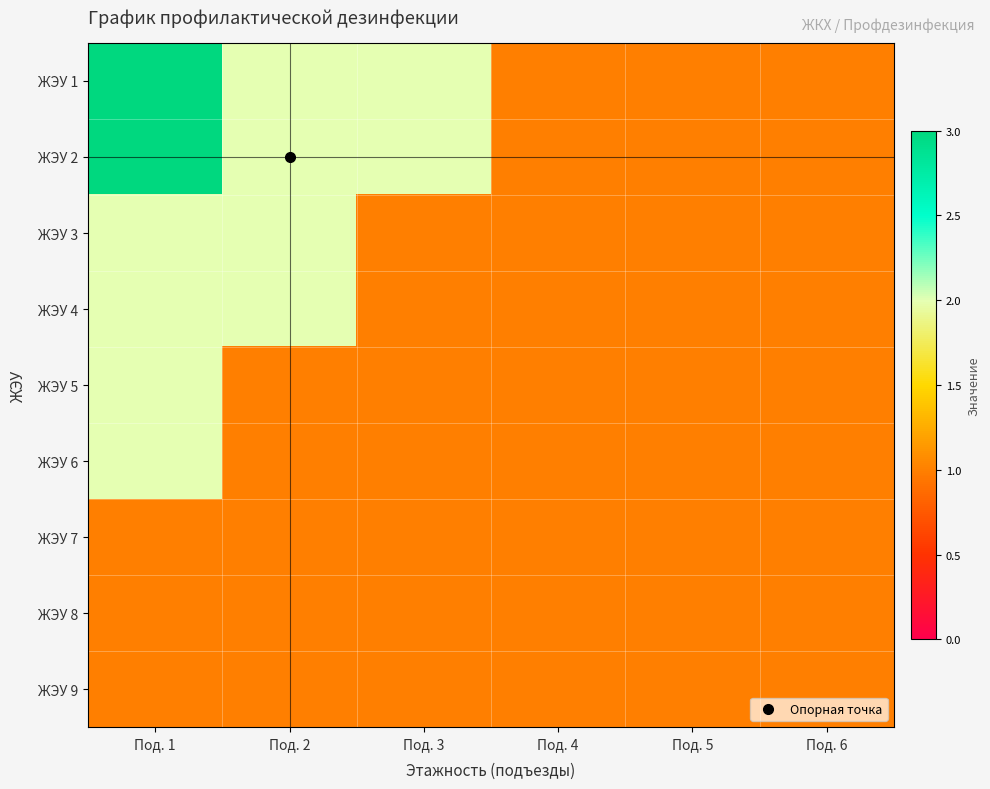

Rank the series at Под. 2 from lowest to highest value.

ЖЭУ 5, ЖЭУ 6, ЖЭУ 7, ЖЭУ 8, ЖЭУ 9, ЖЭУ 1, ЖЭУ 2, ЖЭУ 3, ЖЭУ 4